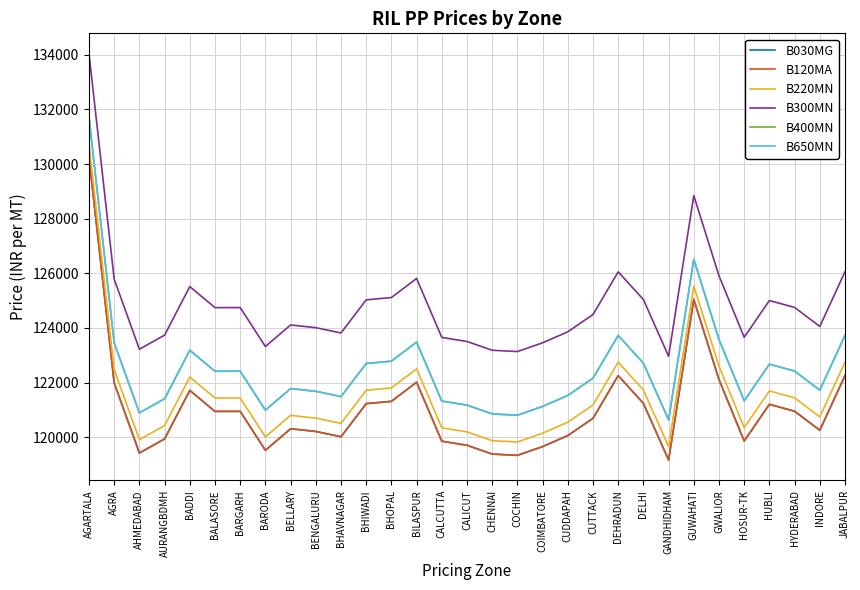

In B300MN, how many points are higher than both neighbors (excluding endpoints)?

7